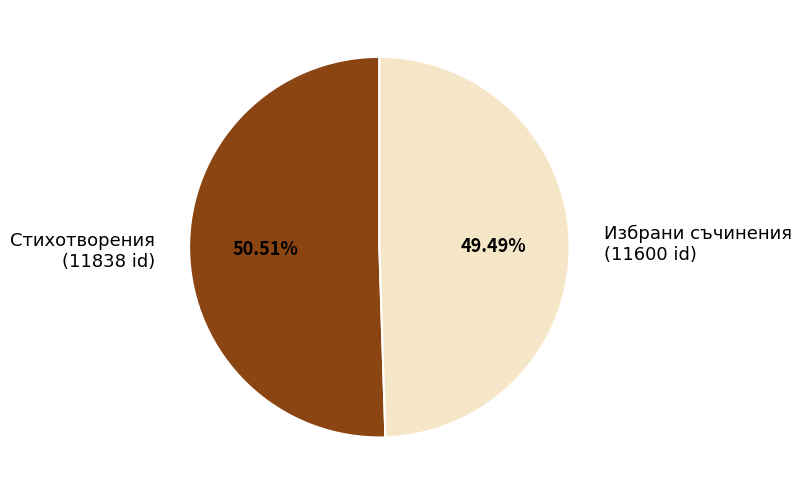

Rank the categories by value from highest to lowest.

Стихотворения, Избрани съчинения